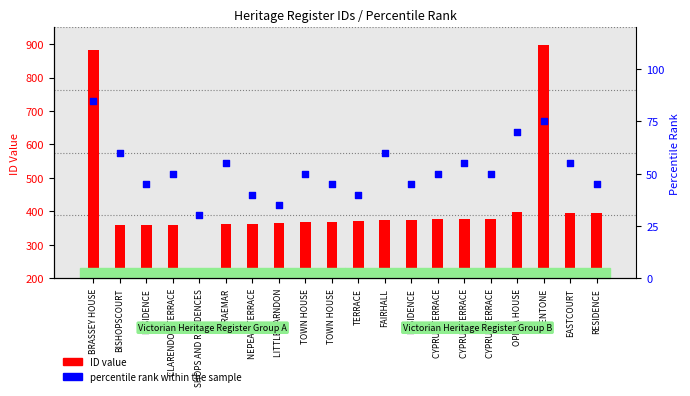

Which series has the largest Y range (max minus min)?

ID value